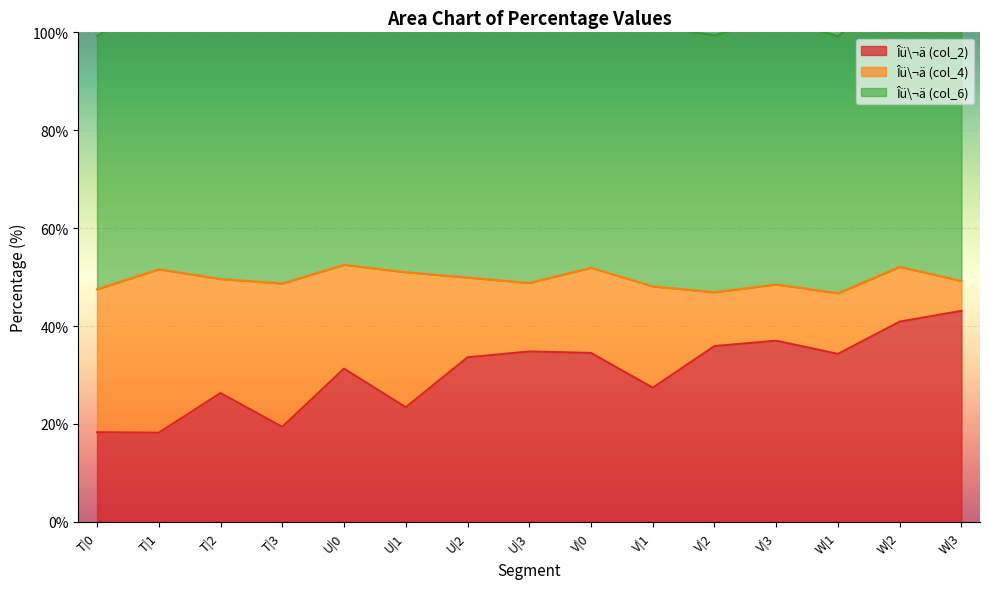

What is the minimum value for Îü\¬ä (col_2)?

18.2